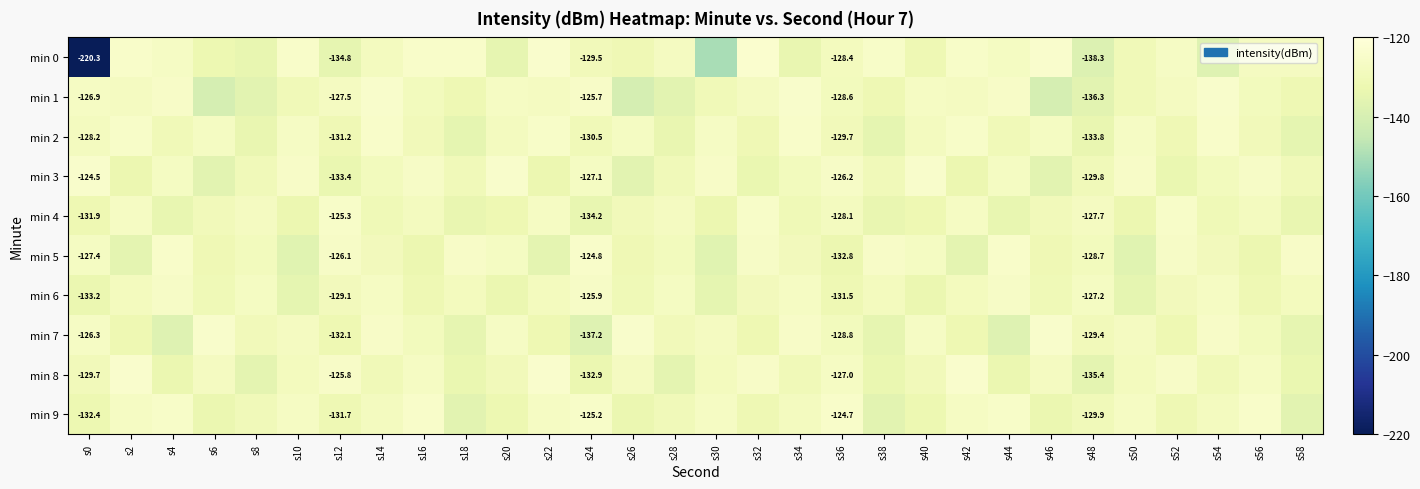

Is the value of min 3 at s0 greater than the value of min 9 at s36?

Yes